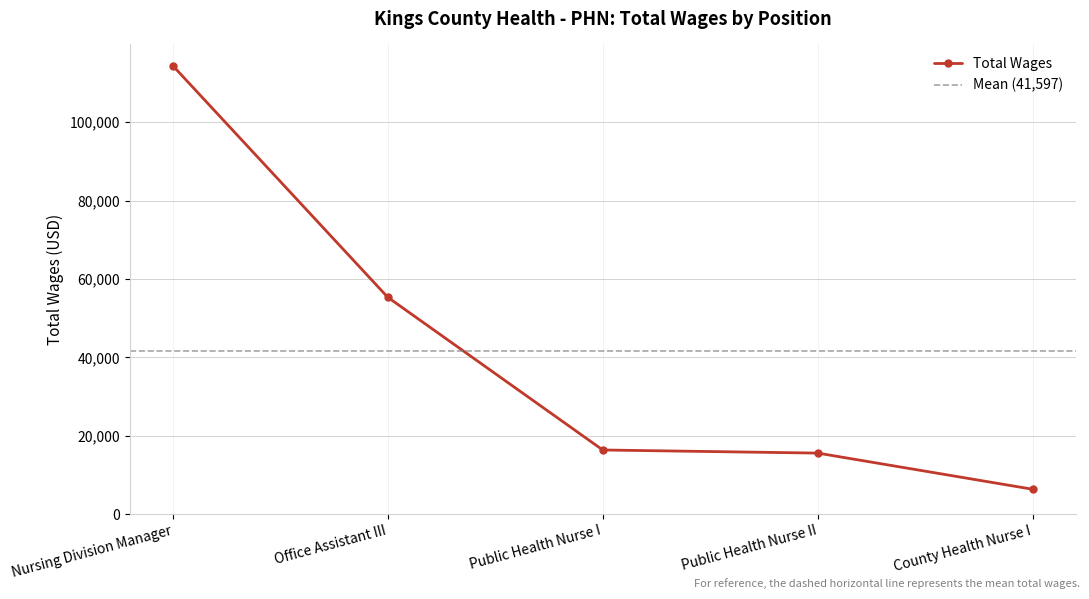

What is the label of the 2nd point from the right?

Public Health Nurse II